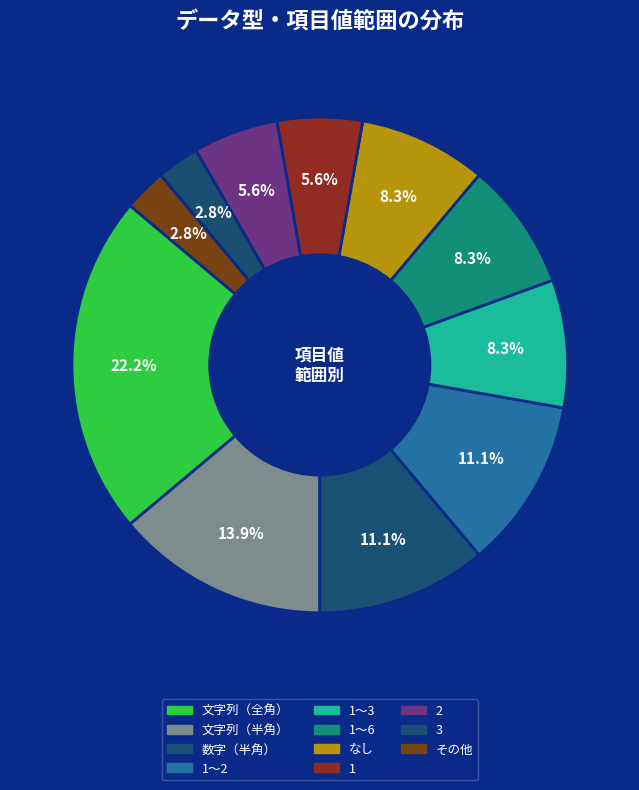

How many segments does this pie chart have?

11